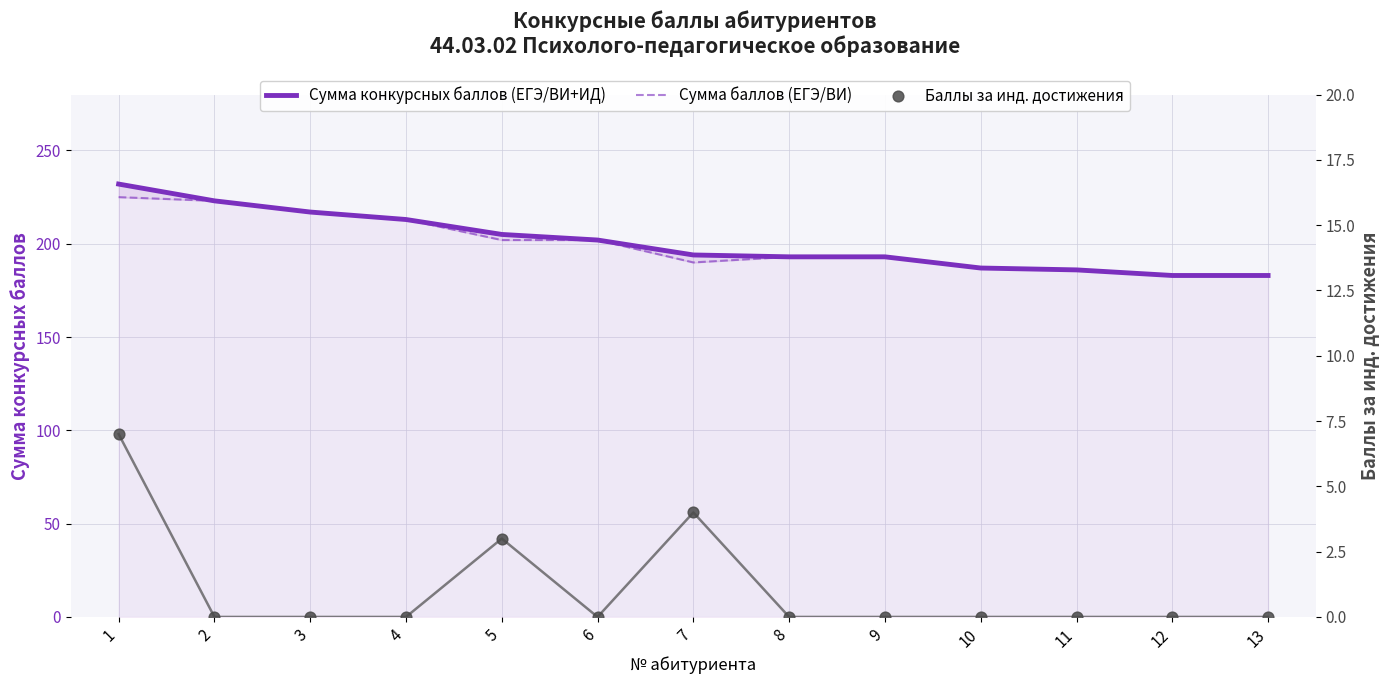

At how many categories does at least one series exceed 10?

13